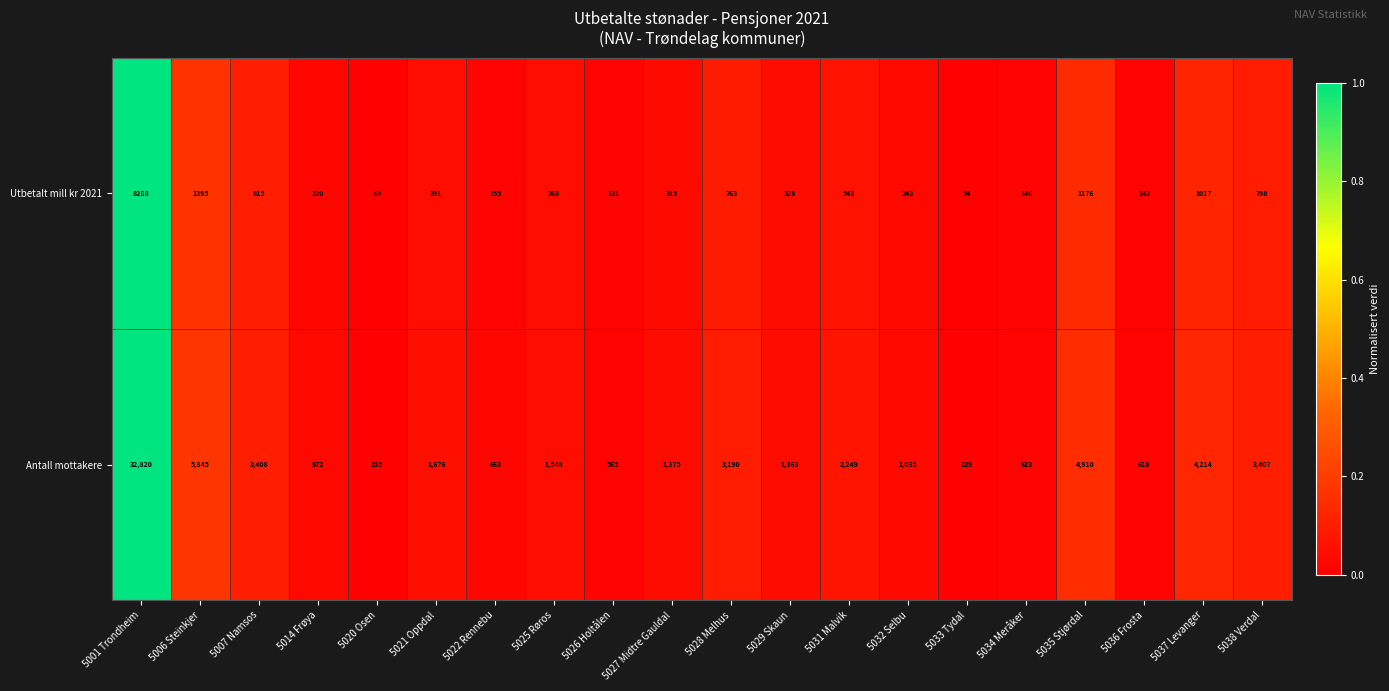

Is it true that Utbetalt mill kr 2021 equals 1380 at 5037 Levanger?

False